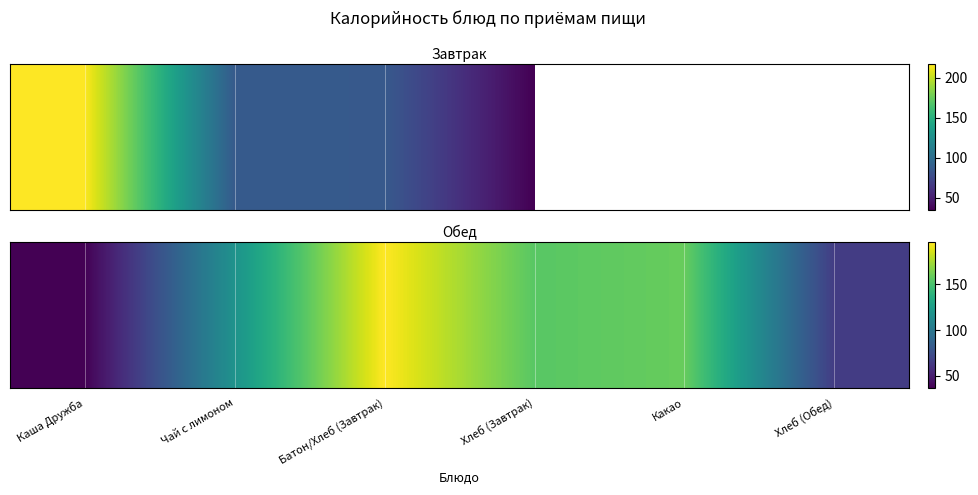

What is the minimum value shown in the chart?

36.8